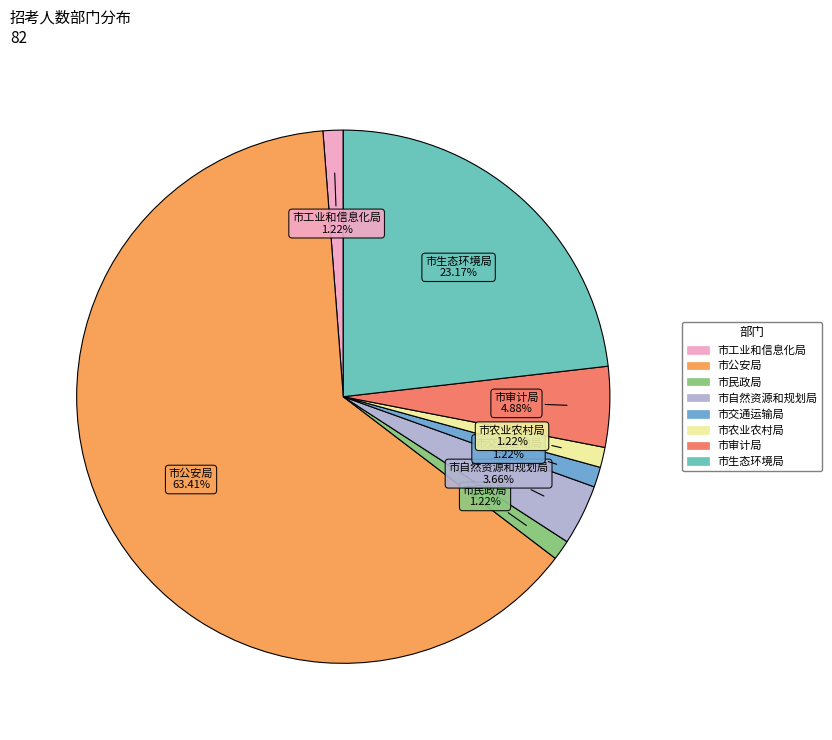

Between 市民政局 and 市自然资源和规划局, which is larger?

市自然资源和规划局